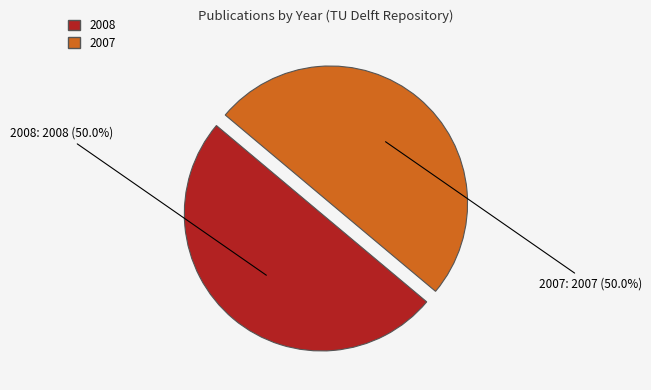

What is the total percentage of 2007 and 2008?

100.0%